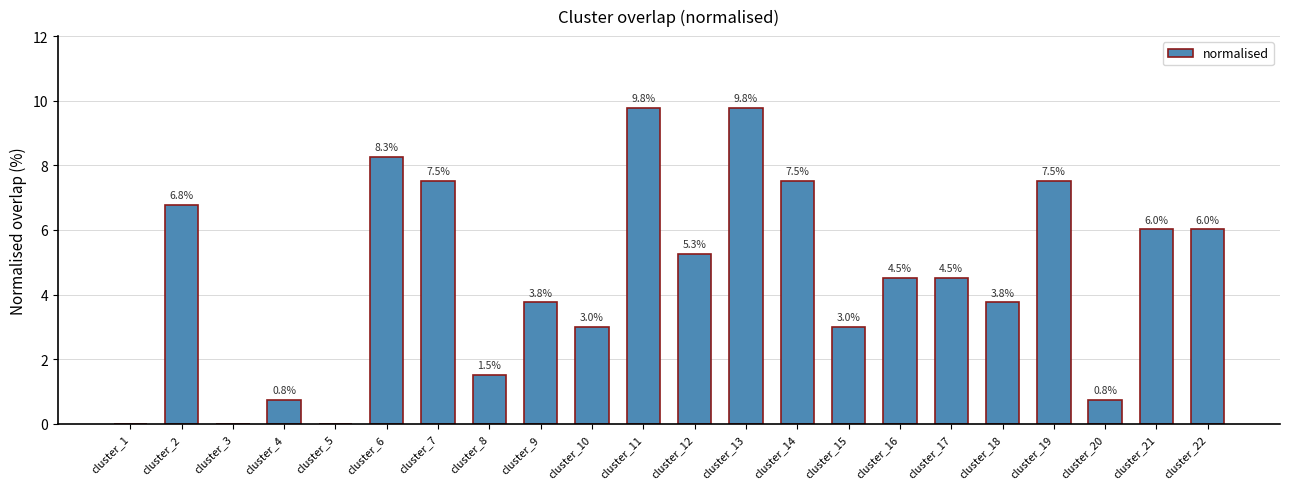

What is the sum of the values at cluster_7 and cluster_15?

10.5